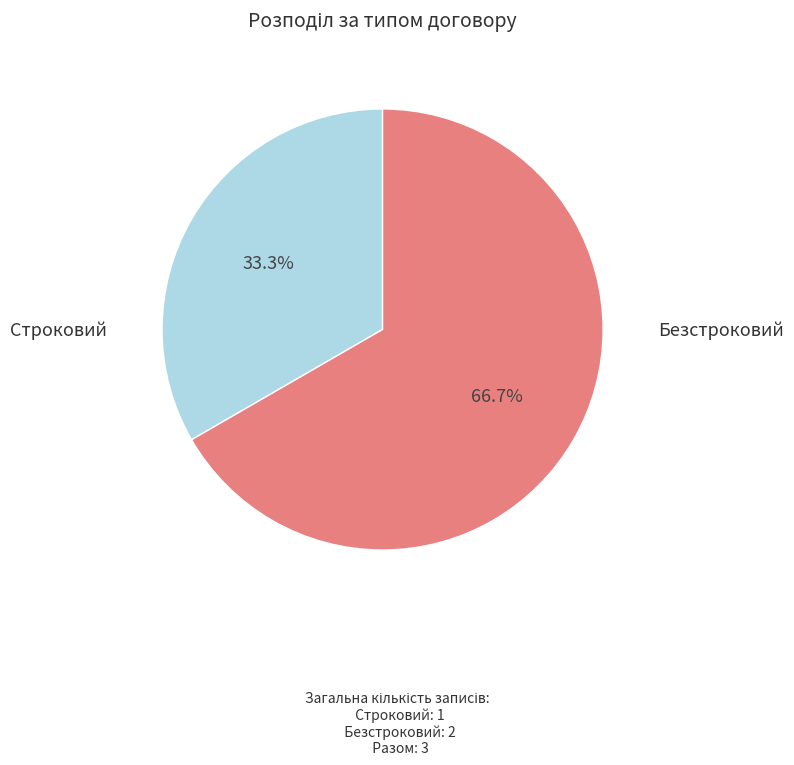

Which category has the biggest portion of the pie?

Безстроковий